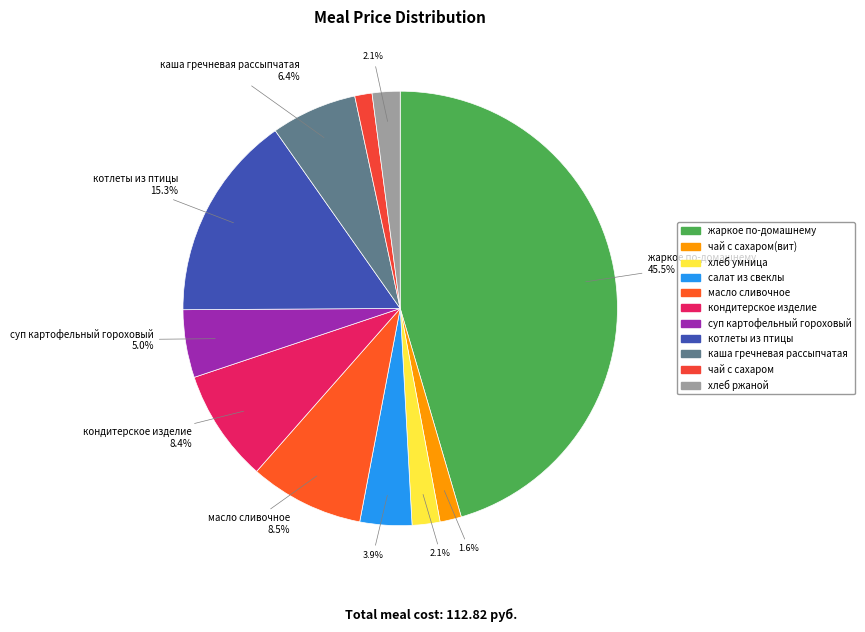

Which slice is the largest?

жаркое по-домашнему